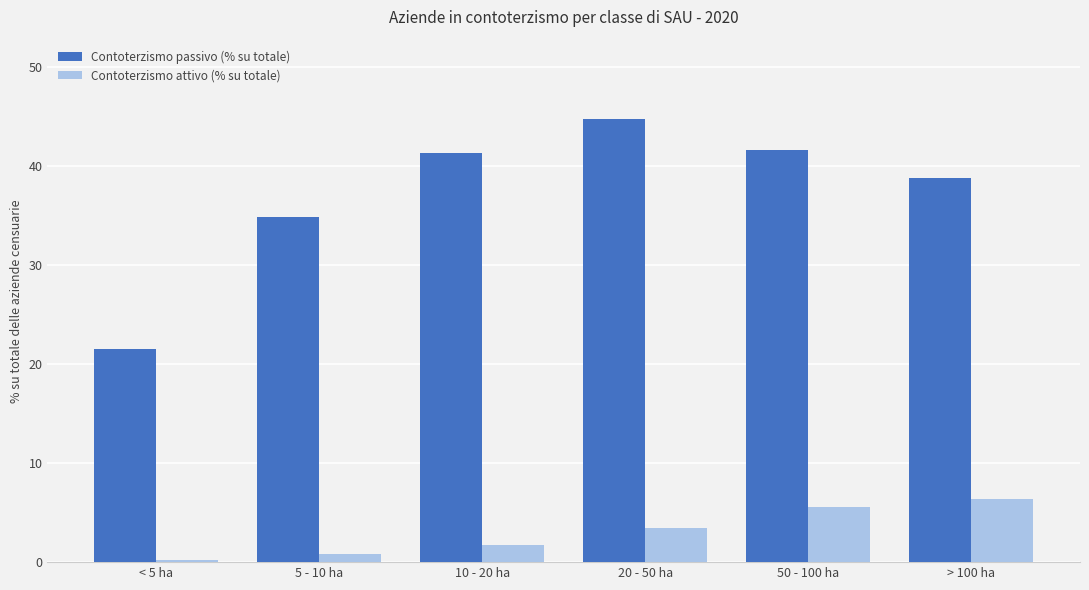

Rank the categories by Contoterzismo attivo (% su totale) value from highest to lowest.

> 100 ha, 50 - 100 ha, 20 - 50 ha, 10 - 20 ha, 5 - 10 ha, < 5 ha